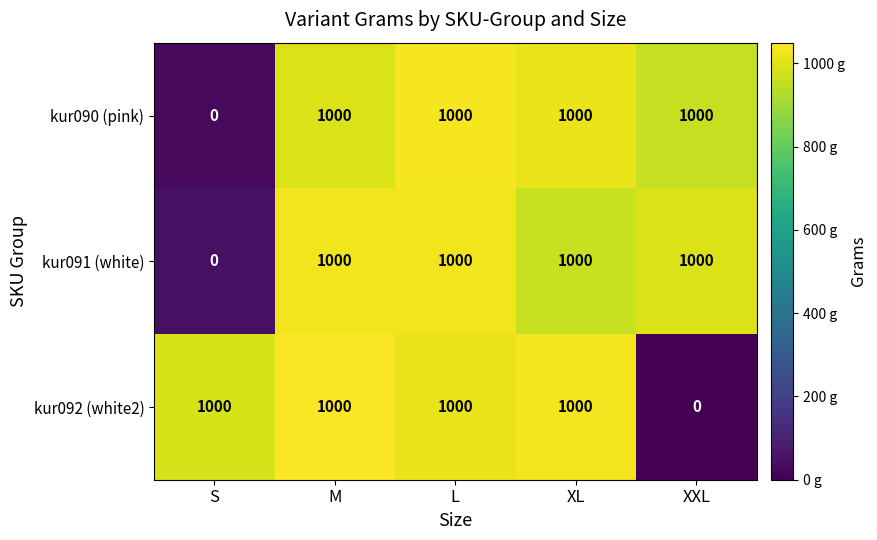

What value does the kur090 (pink) series have at XXL, to the nearest 10?

1000